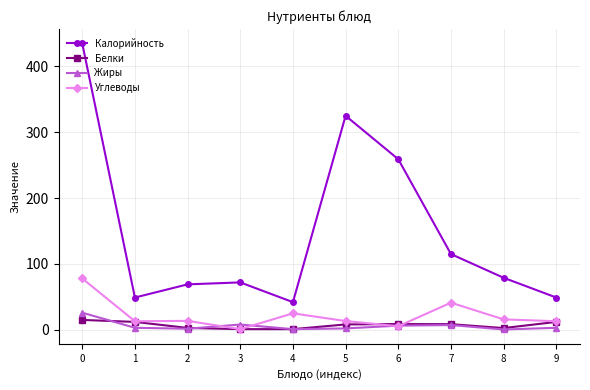

What is the value of the Калорийность point at the 8th from the left?

115.0